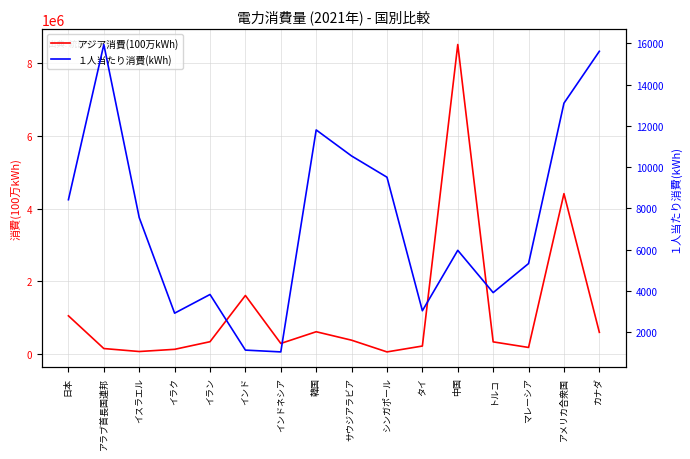

Which series has the widest spread of values?

アジア消費(100万kWh)